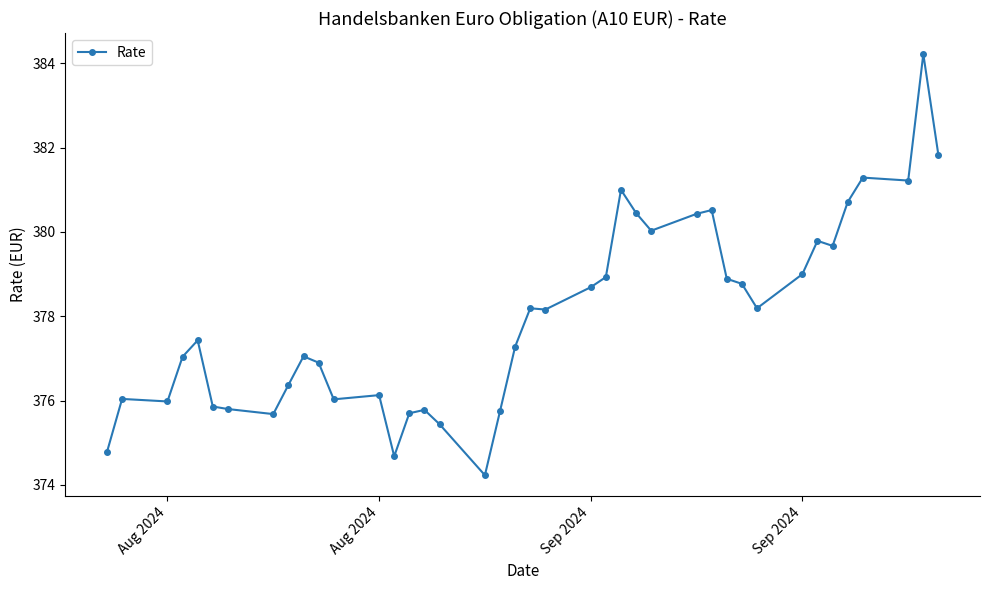

What is the value of the 6th point from the left?

375.9